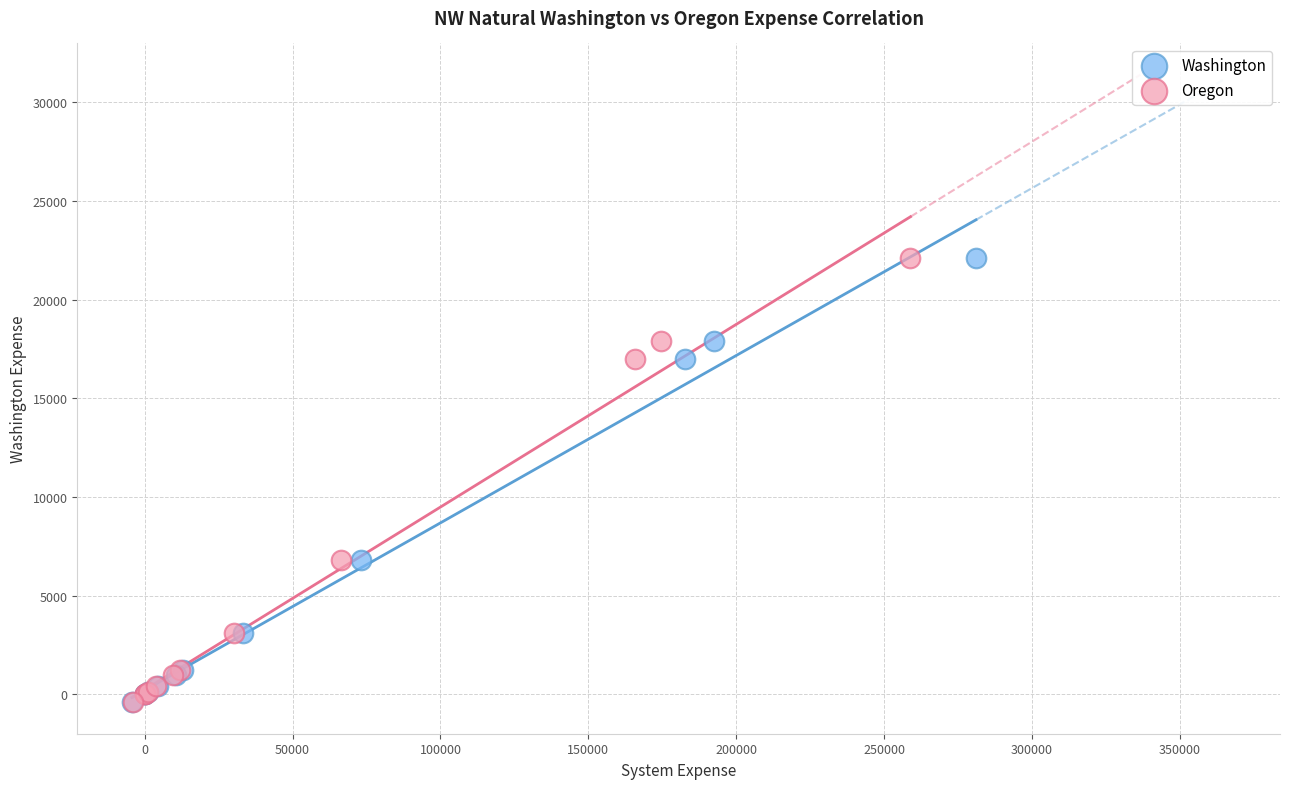

What are all the series names shown in the legend?

Washington, Oregon